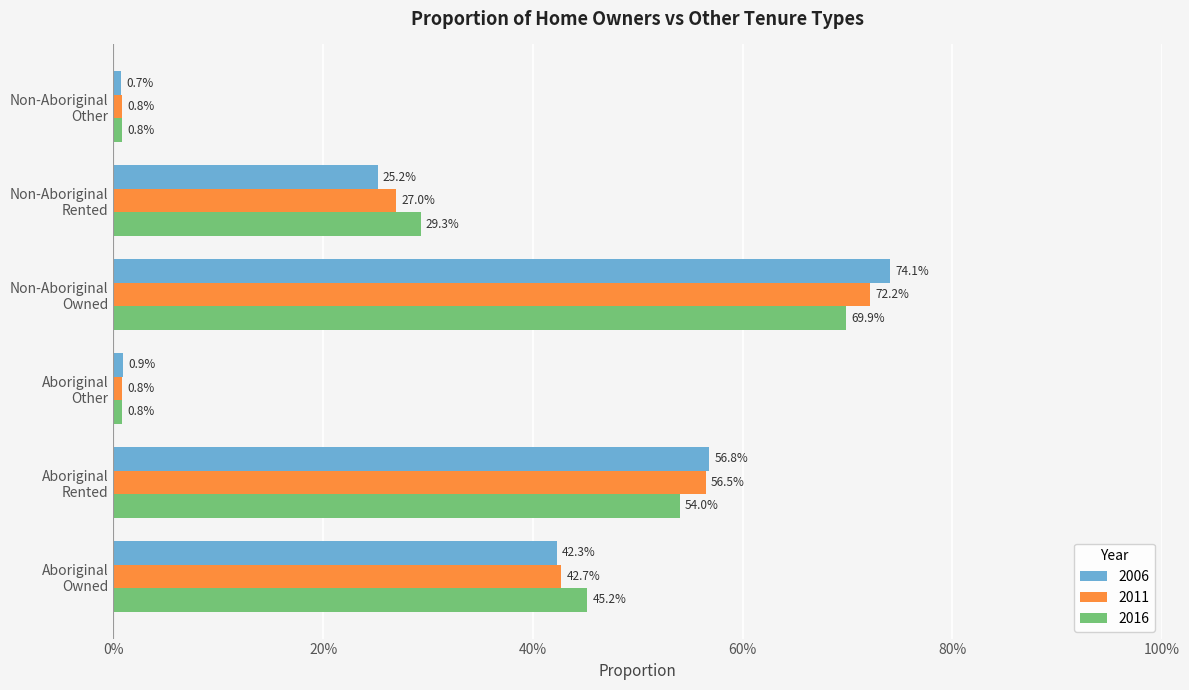

What are all the series names shown in the legend?

2006, 2011, 2016